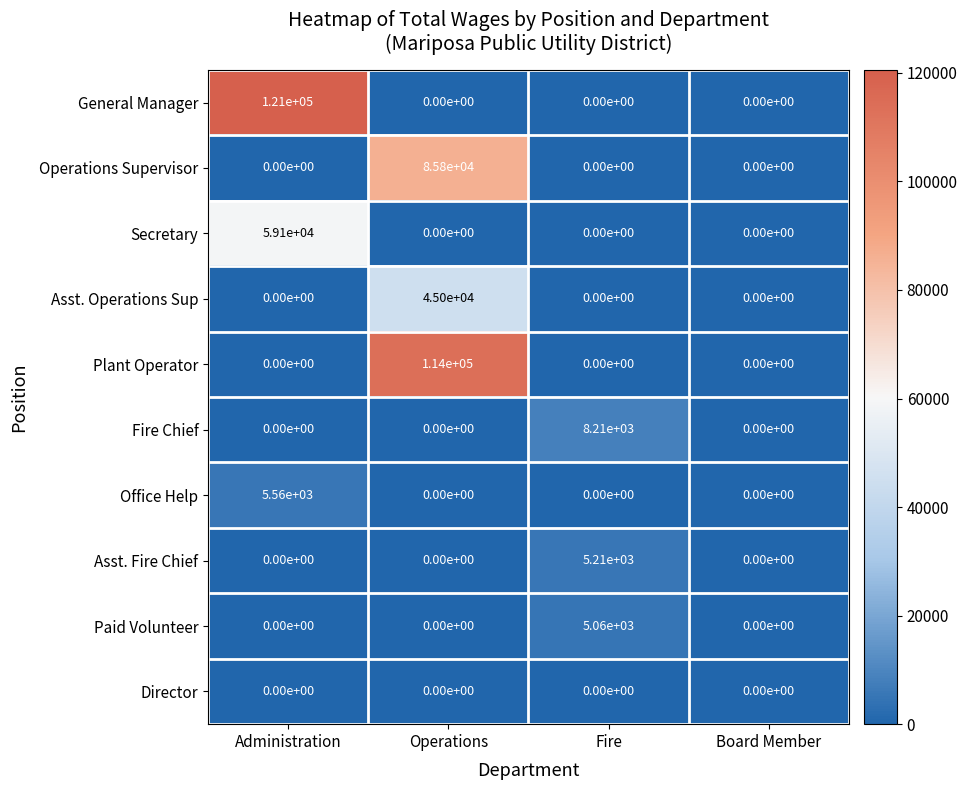

List the series in order of their peak value, highest first.

General Manager, Plant Operator, Operations Supervisor, Secretary, Asst. Operations Sup, Fire Chief, Office Help, Asst. Fire Chief, Paid Volunteer, Director